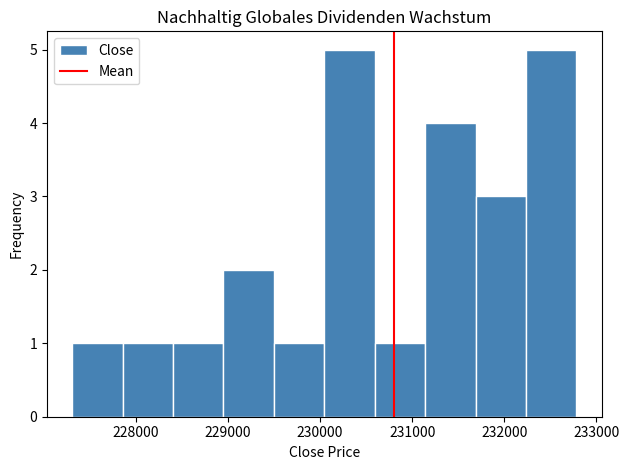

Reading left to right, list every bar in this chart as the range it spans on the x-axis followed by its height. Neither the bar edges nor the heights are printed on the chart, so give them approximately, as read against the axes.

227300 to 227900: 1
227900 to 228400: 1
228400 to 229000: 1
229000 to 229500: 2
229500 to 230000: 1
230000 to 230600: 5
230600 to 231100: 1
231100 to 231700: 4
231700 to 232200: 3
232200 to 232800: 5